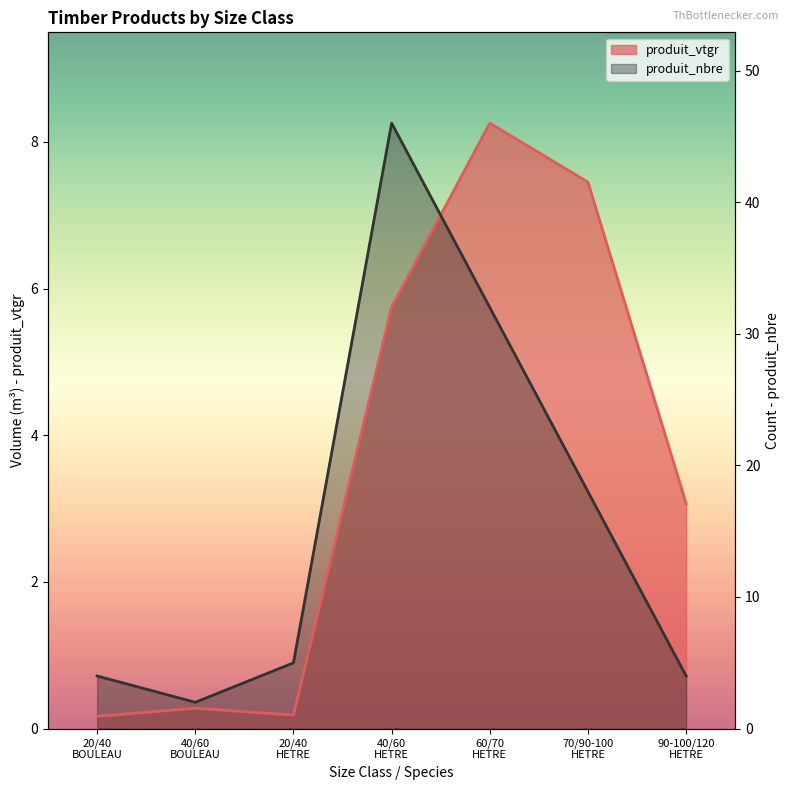

How many values in the produit_vtgr series are below 3?

3